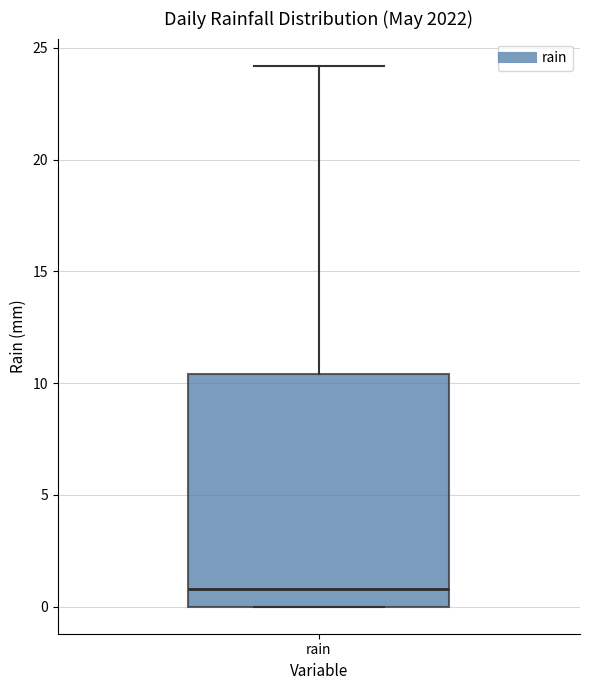

Transcribe this box plot: give where the median line is, the range the box spans, and where the two whiskers end, as read against the y-axis. The values are not printed on the chart, so give them approximately, as read against the axis.

median 1.0, box 0.0 to 10.5, whiskers 0.0 to 24.0